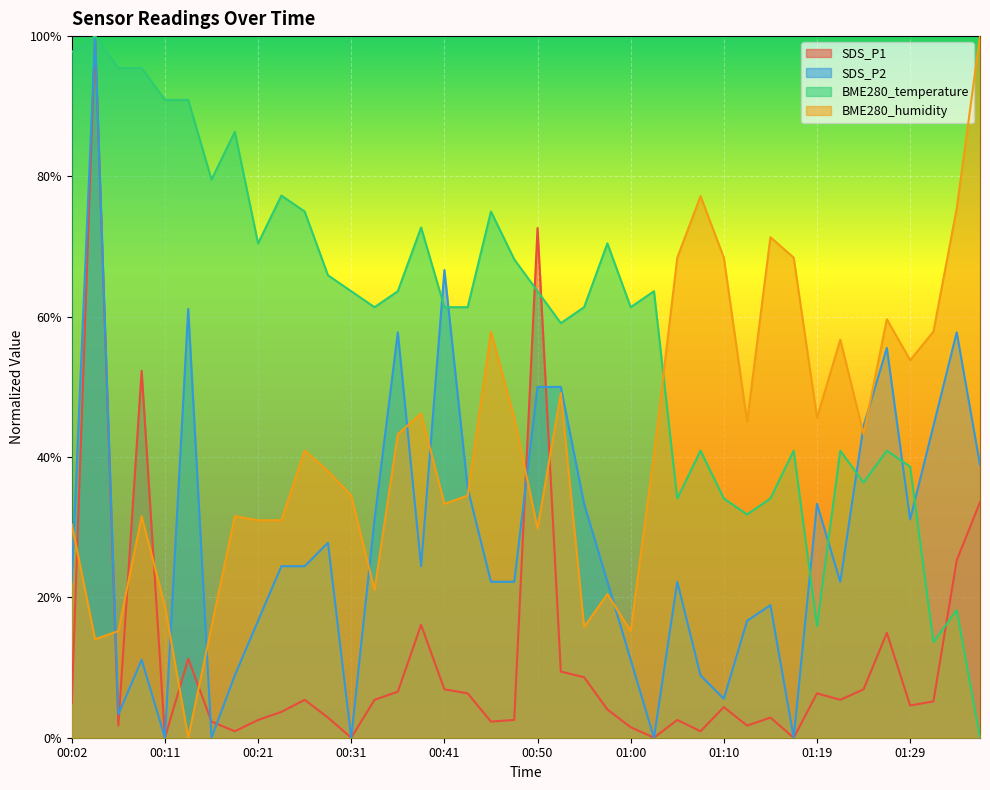

Does the chart display data point markers on the line(s)?

No